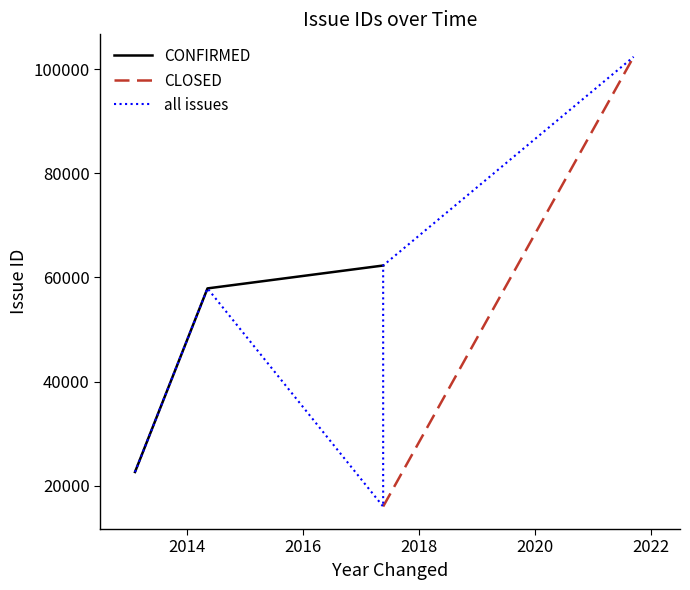

What is the minimum value for CONFIRMED?

22666